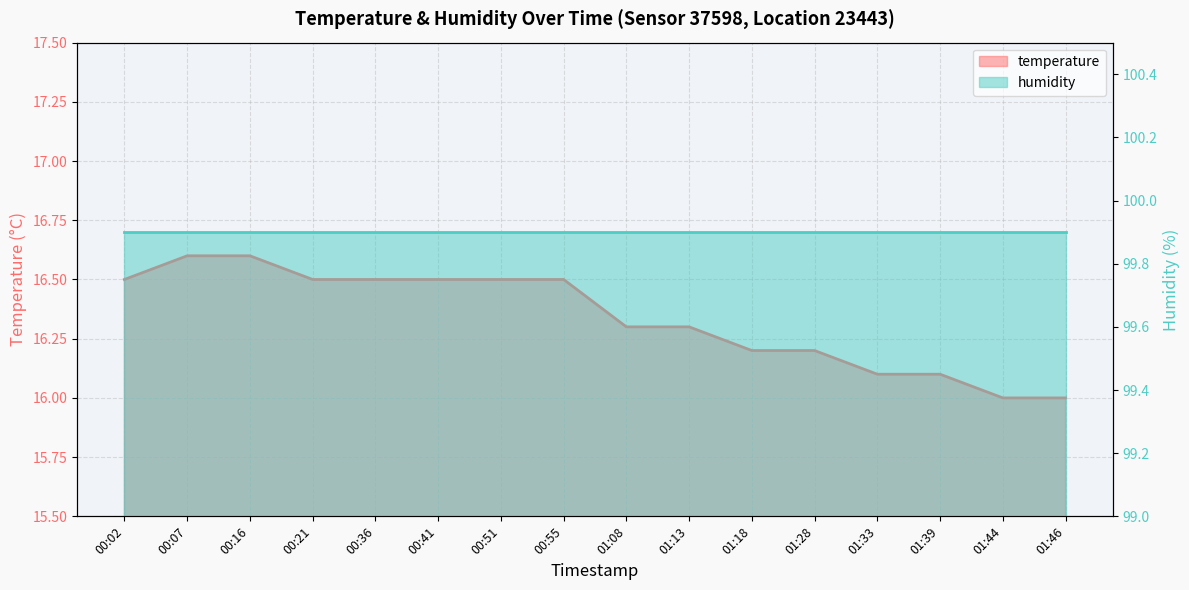

List the labels in order of value, largest first.

00:07, 00:16, 00:02, 00:21, 00:36, 00:41, 00:51, 00:55, 01:08, 01:13, 01:18, 01:28, 01:33, 01:39, 01:44, 01:46